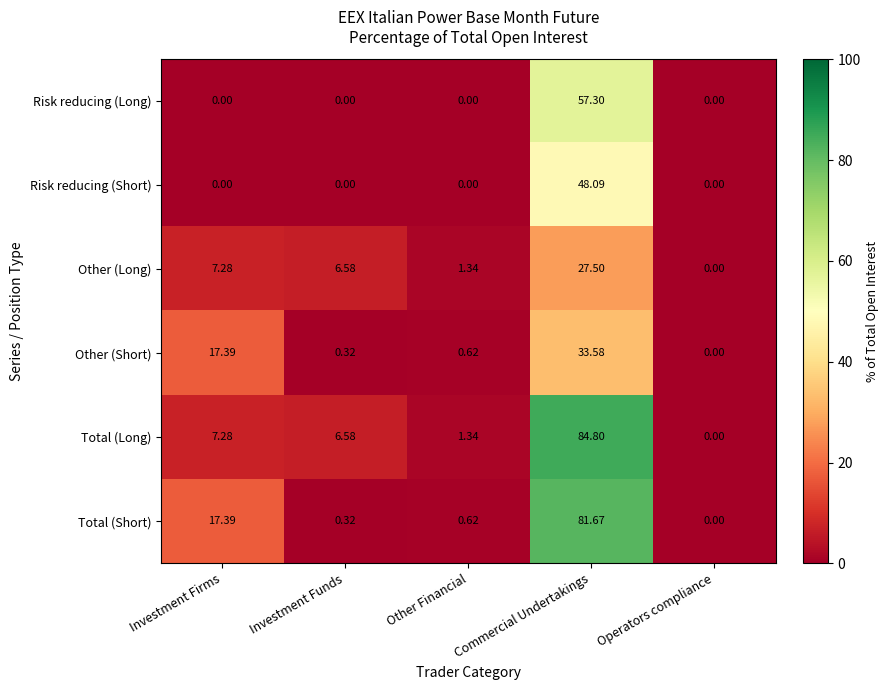

At which label does Other (Short) reach its peak?

Commercial Undertakings